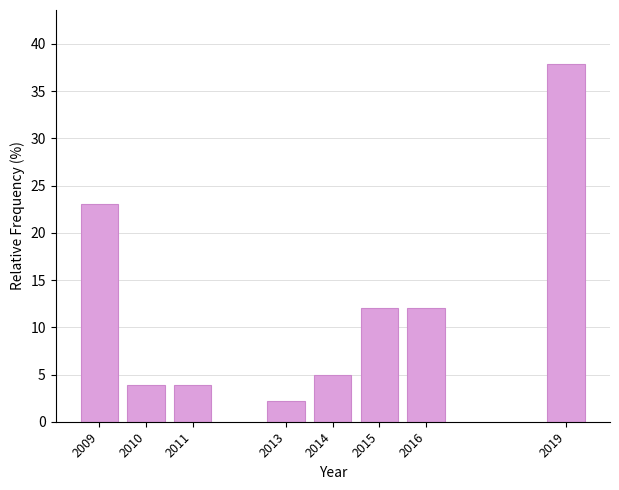

Reading left to right, what are all the values shown in this chart?

23.1	3.8	3.8	2.2	4.9	12.1	12.1	37.9